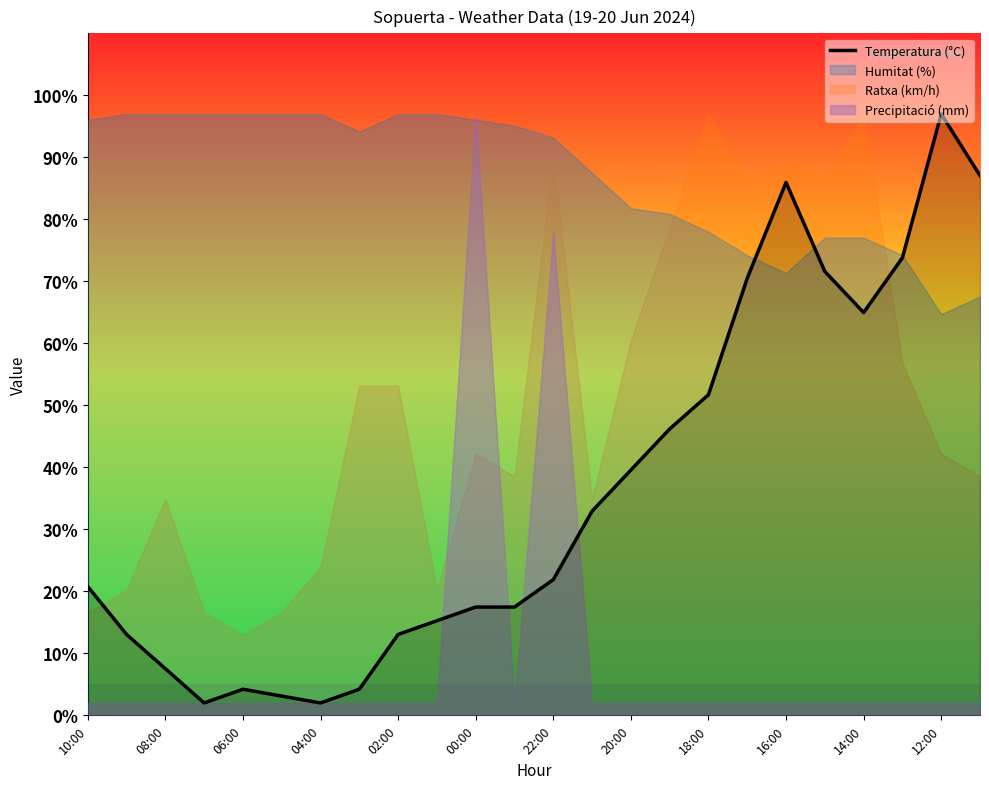

True or false: Temperatura (°C) has a value of 21.9 at 22:00.

True